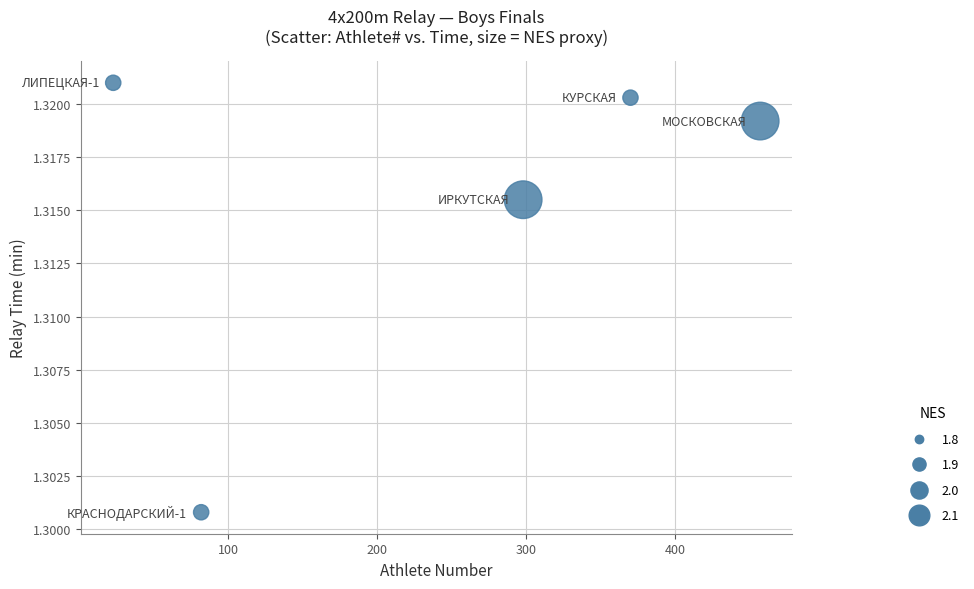

What is the average X value?

246.0